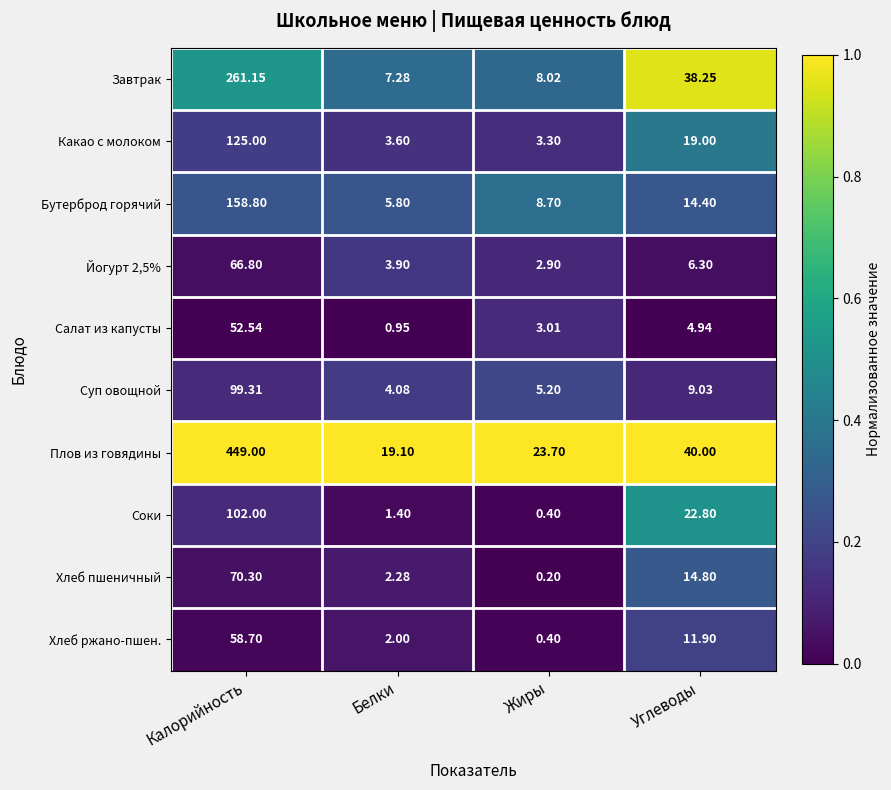

Where does the Салат из капусты series first go above 4?

Калорийность